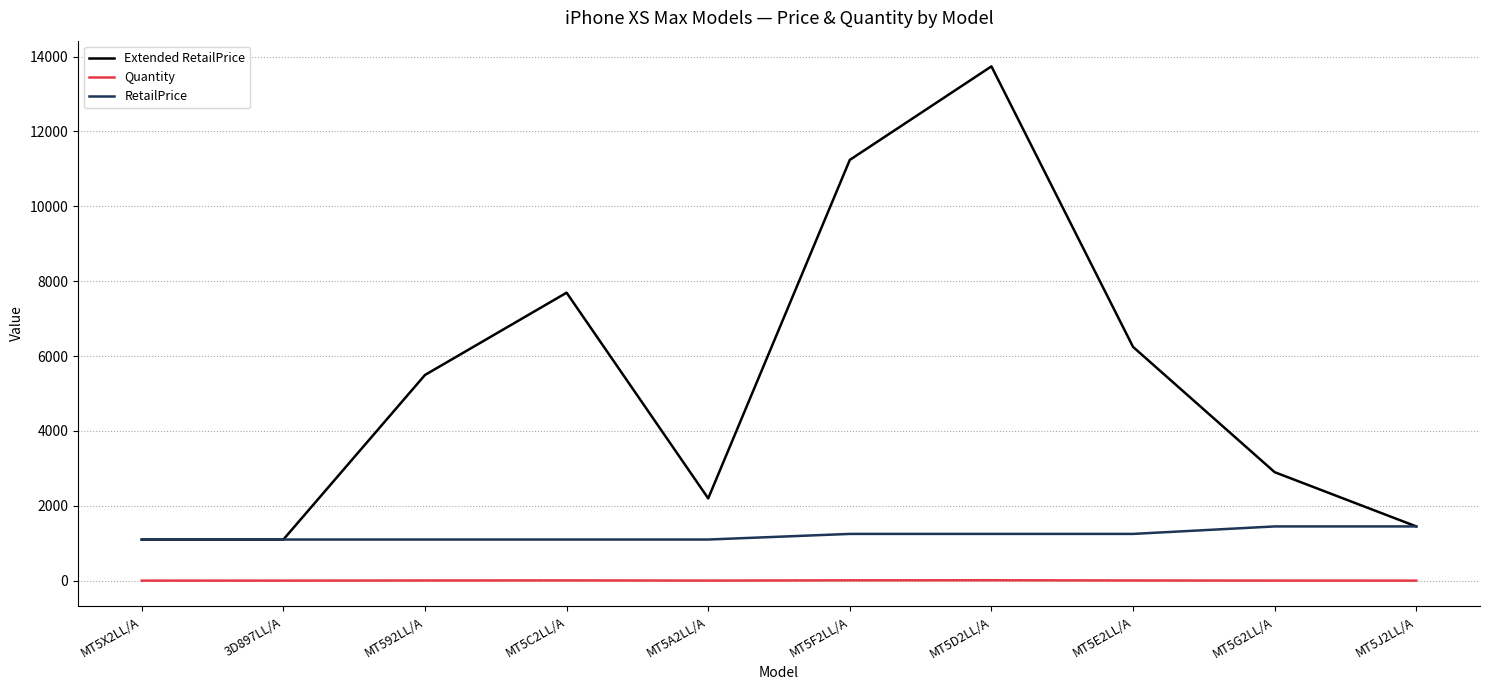

The value of RetailPrice at MT5X2LL/A is 492. True or false?

False